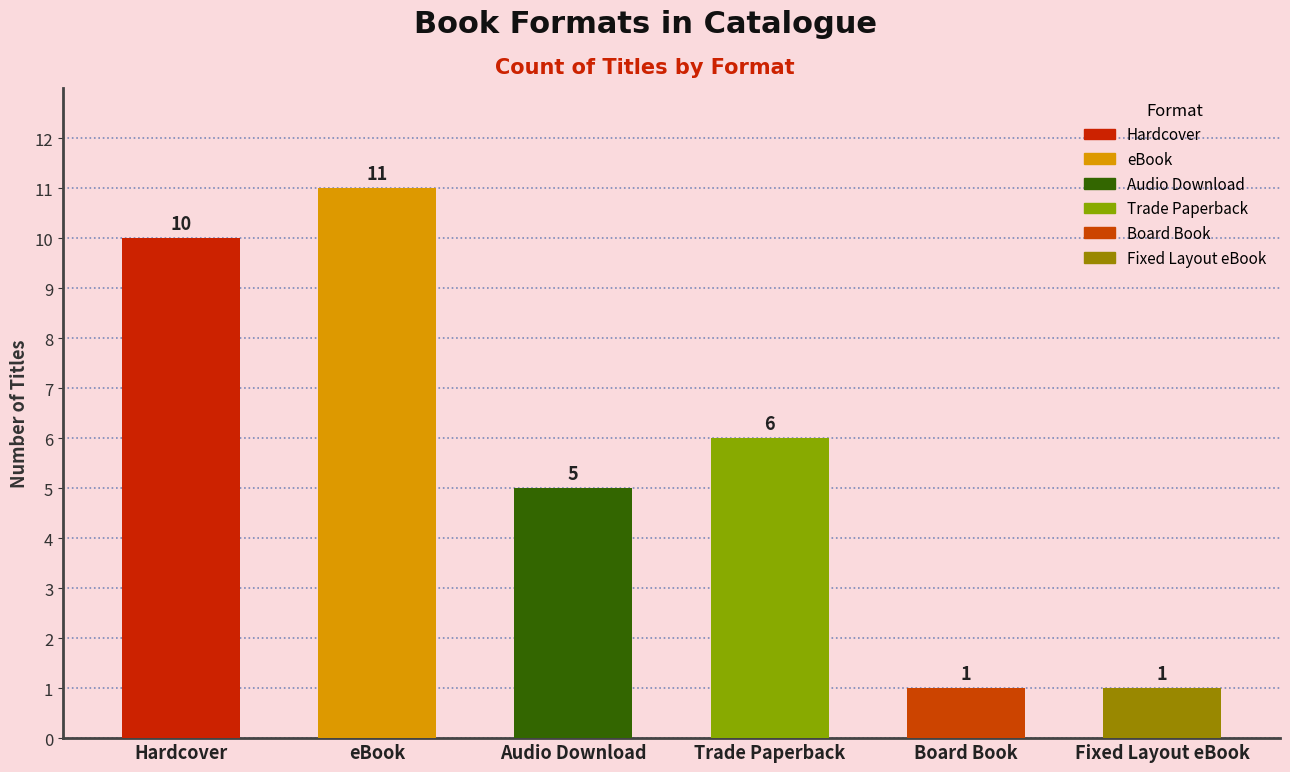

Between Trade Paperback and Board Book, which is larger?

Trade Paperback